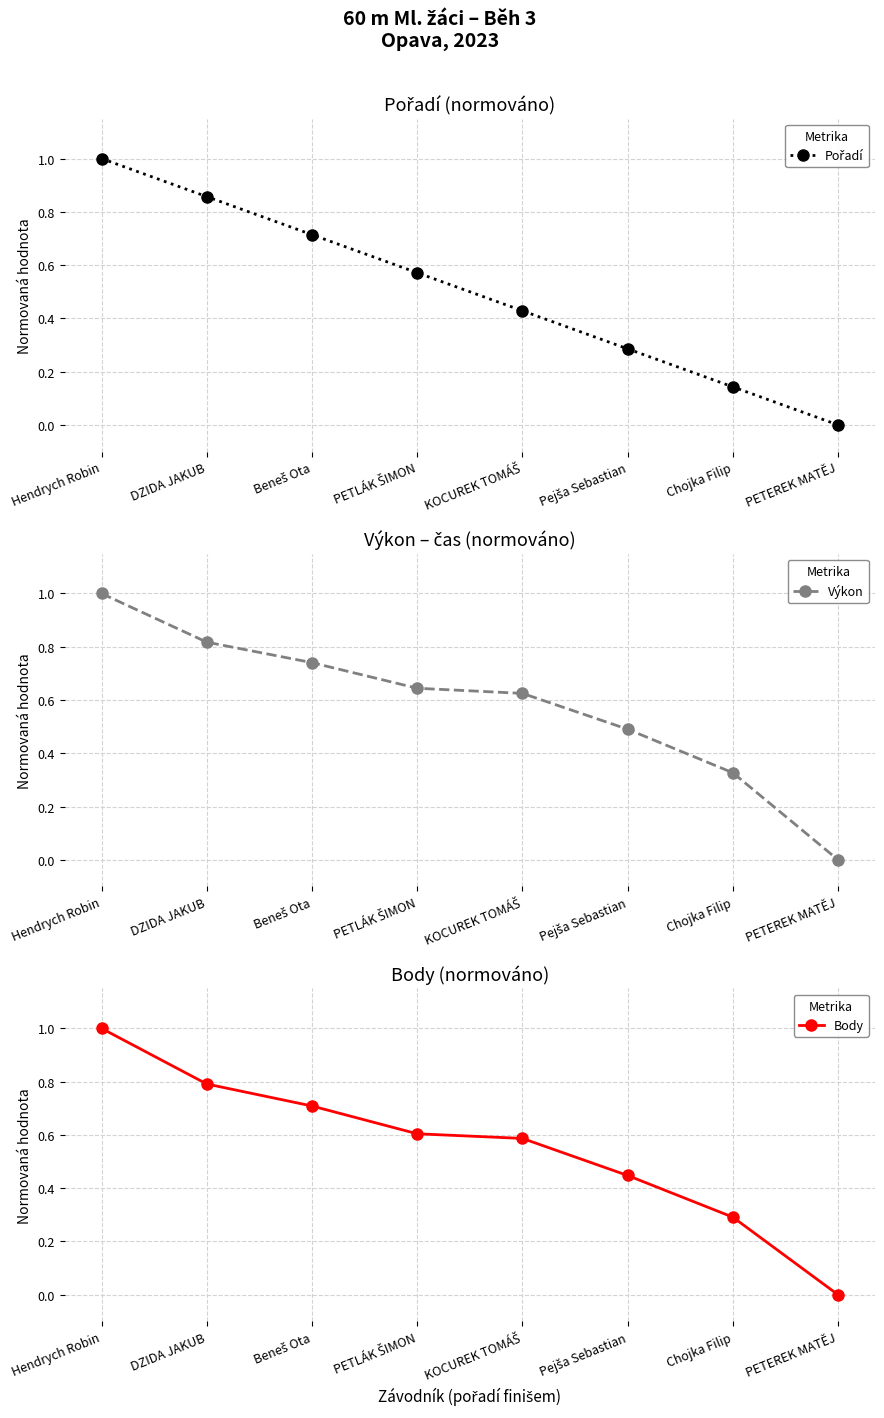

Reading left to right, what are all the values shown in this chart?

Pořadí: 1.0	0.9	0.7	0.6	0.4	0.3	0.1	0.0
Výkon: 1.0	0.8	0.7	0.6	0.6	0.5	0.3	0.0
Body: 1.0	0.8	0.7	0.6	0.6	0.4	0.3	0.0